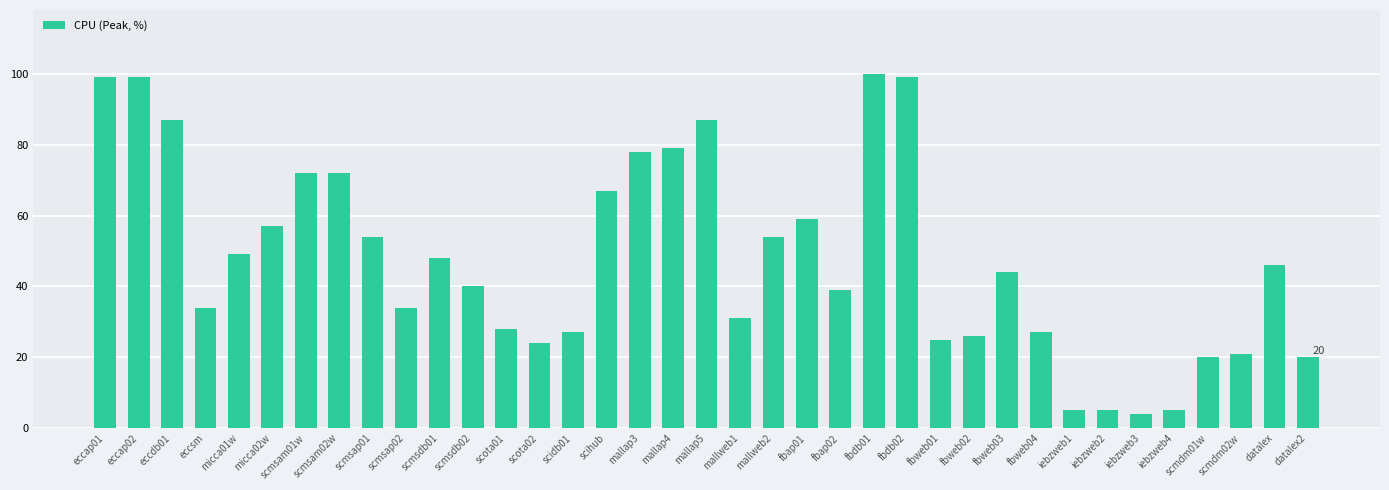

Which has a higher value, micca01w or fbdb02?

fbdb02